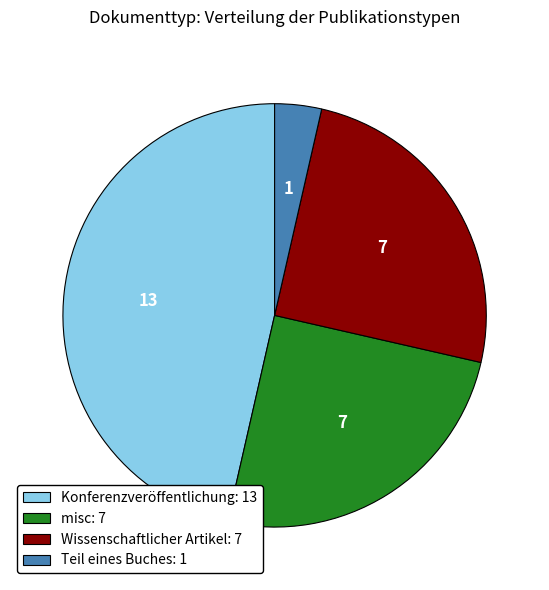

The misc slice represents 15% of the pie. True or false?

False